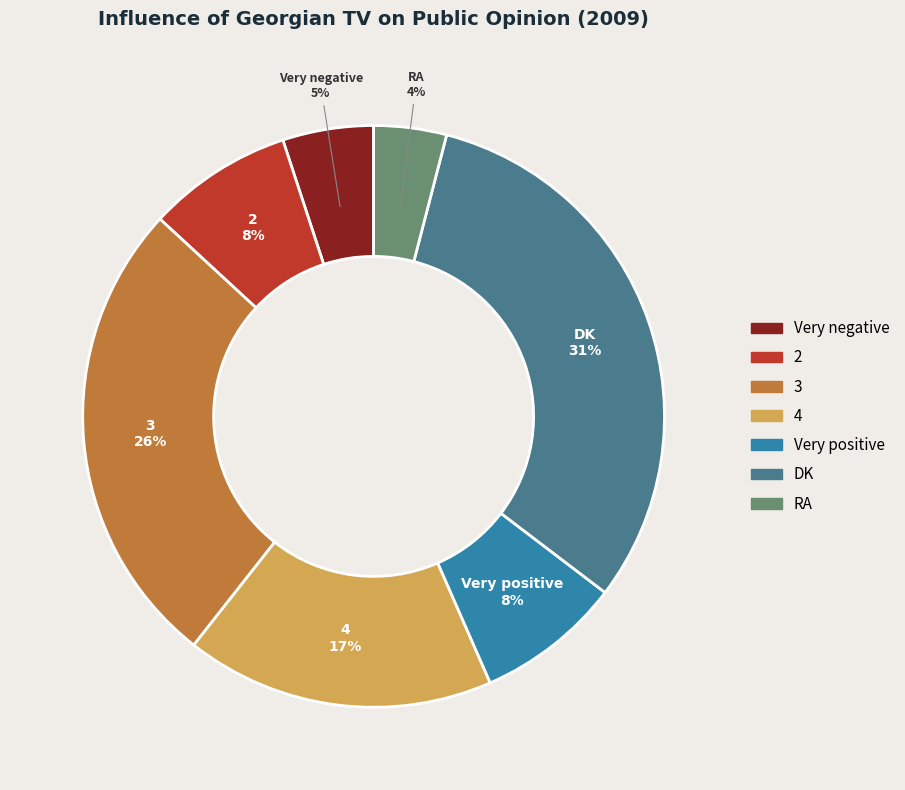

What is the smallest slice in the pie chart?

RA